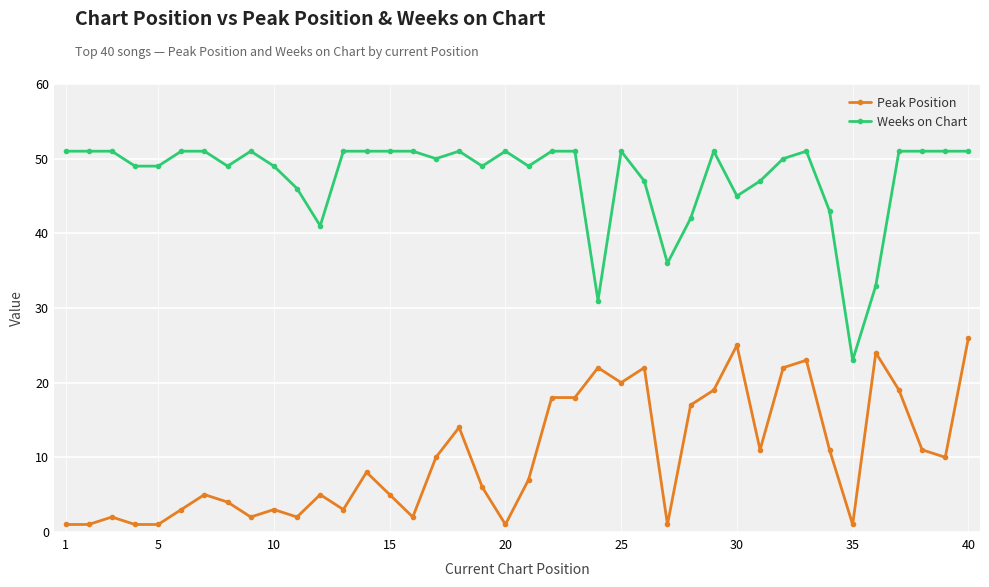

What is the difference between the second highest and second lowest values in the Peak Position series?

24